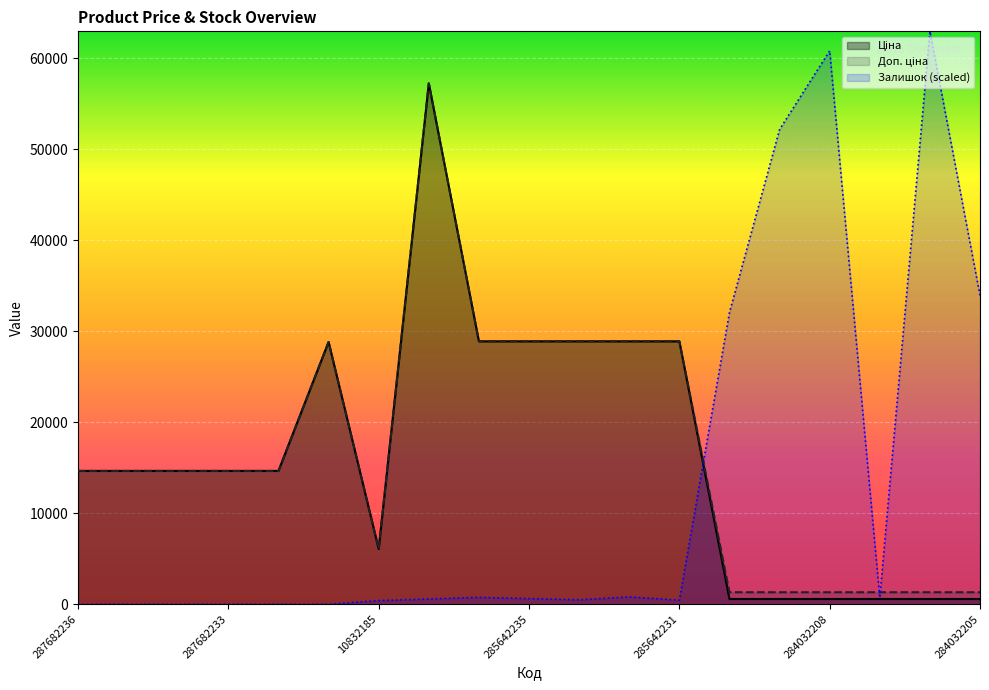

Reading left to right, transcribe all the data shown in this chart.

Ціна: 14649.6	14649.6	14649.6	14649.6	14649.6	28821.8	6067.2	57235.5	28890.3	28890.3	28890.3	28890.3	28890.3	574.5	574.5	574.5	574.5	574.5	574.5
Доп. ціна: 14649.6	14649.6	14649.6	14649.6	14649.6	28821.8	6067.2	57235.5	28890.3	28890.3	28890.3	28890.3	28890.3	1316.7	1316.7	1316.7	1316.7	1316.7	1316.7
Залишок: 0.0	0.0	0.0	0.0	0.0	0.0	401.3	579.7	758.0	624.2	490.5	802.6	445.9	32059.2	52168.6	60818.8	713.4	62959.0	33931.9